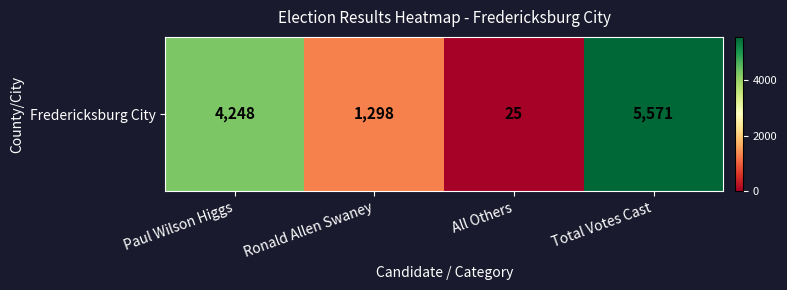

Which label corresponds to the smallest value in the chart?

All Others